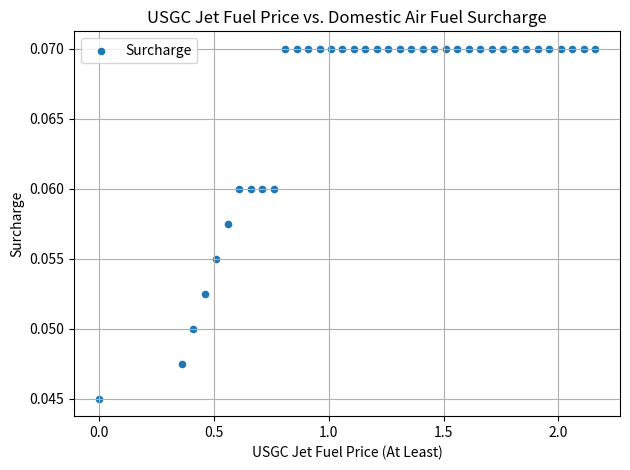

How many points are shown in the scatter plot?

38